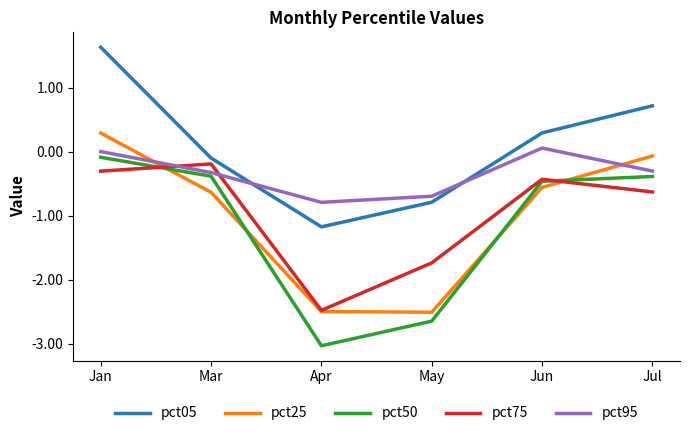

What is the maximum value shown in the chart?

1.6